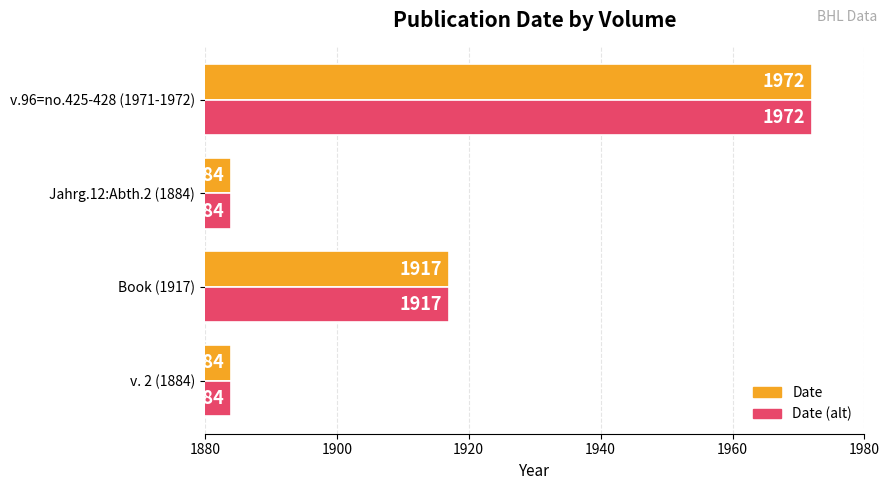

Is the value of Date (alt) at v.96=no.425-428 (1971-1972) greater than the value of Date at v. 2 (1884)?

Yes